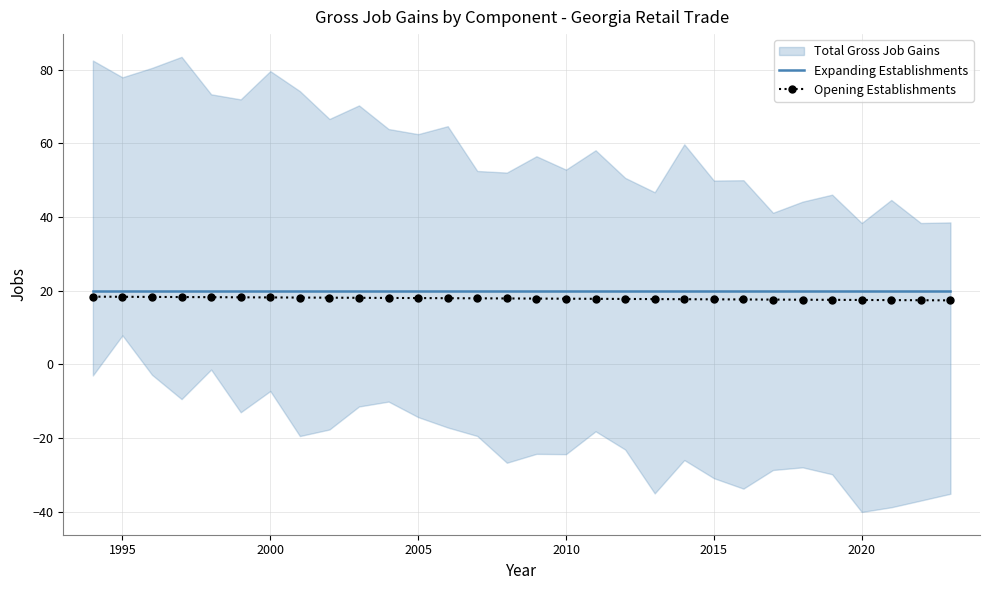

The value of Opening Establishments at 1995 is 18.4. True or false?

True